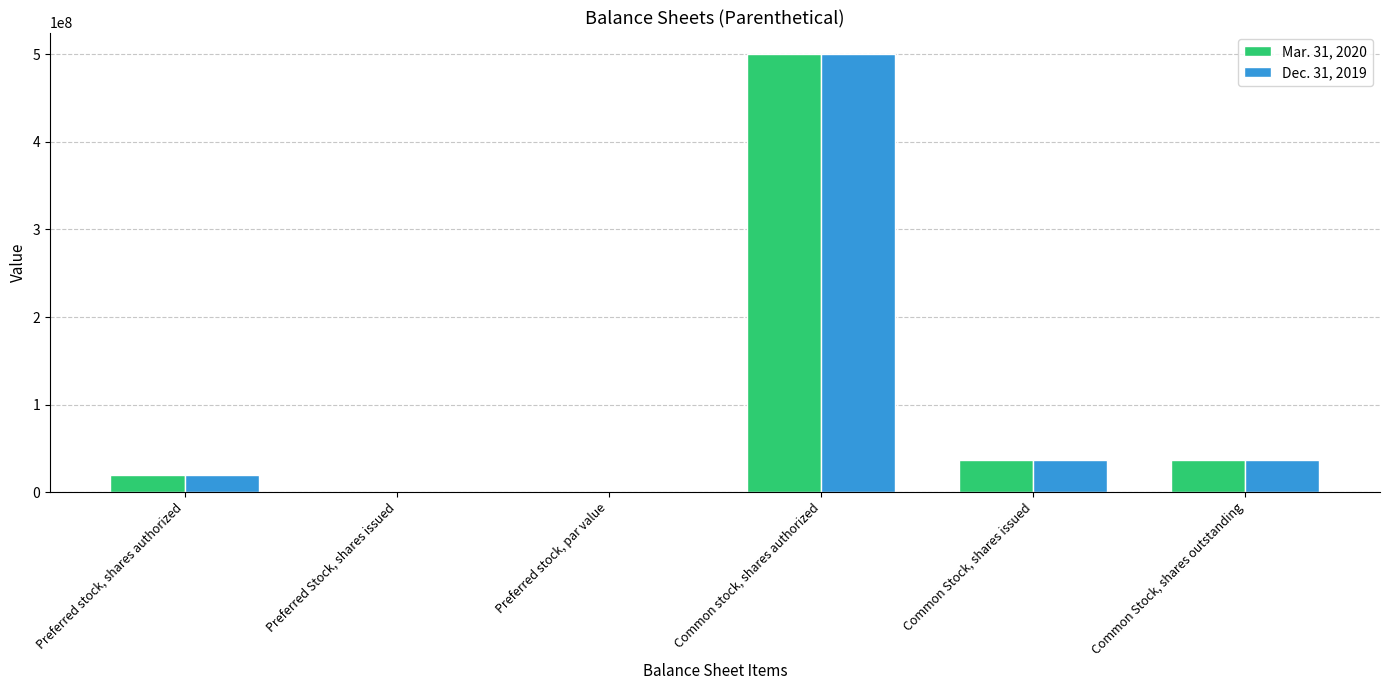

At which category does the chart reach its peak across all series?

Common stock, shares authorized